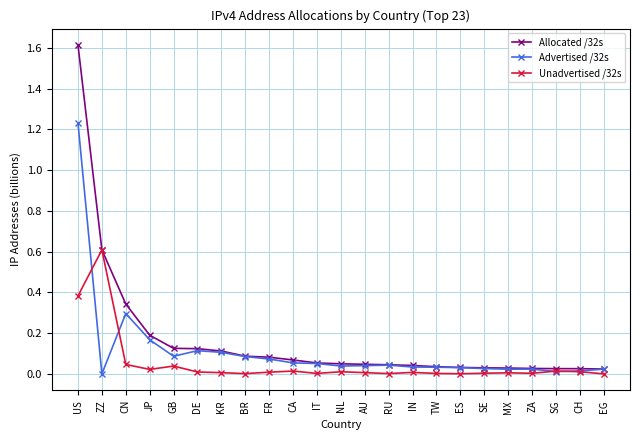

What position from the right is MX?

5